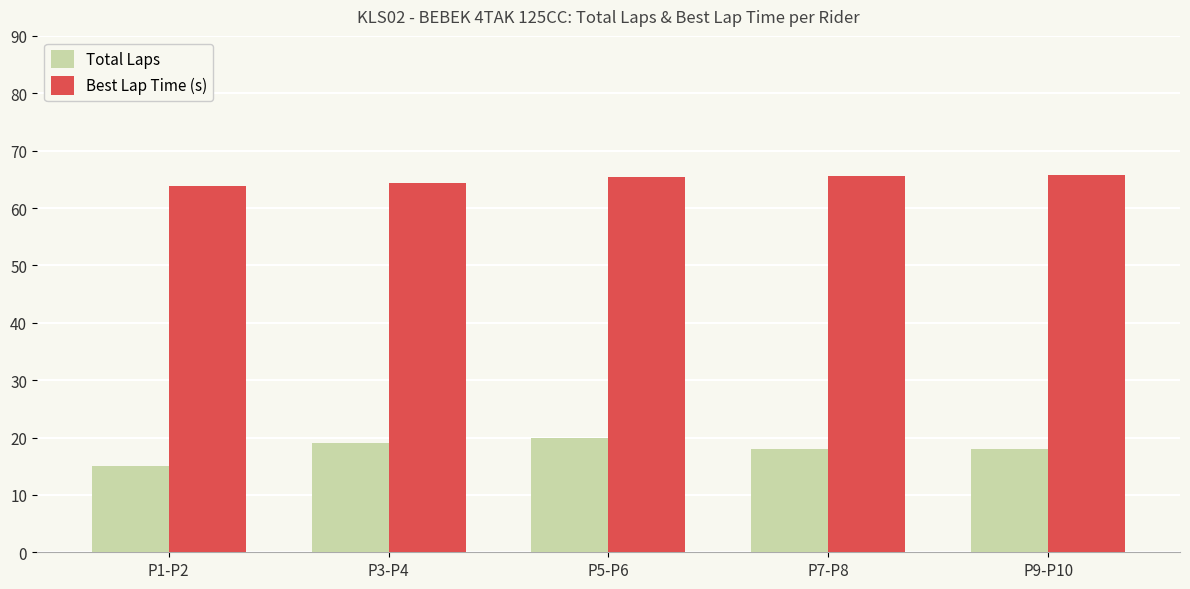

List the series in order of their overall mean, highest first.

Best Lap Time (s), Total Laps